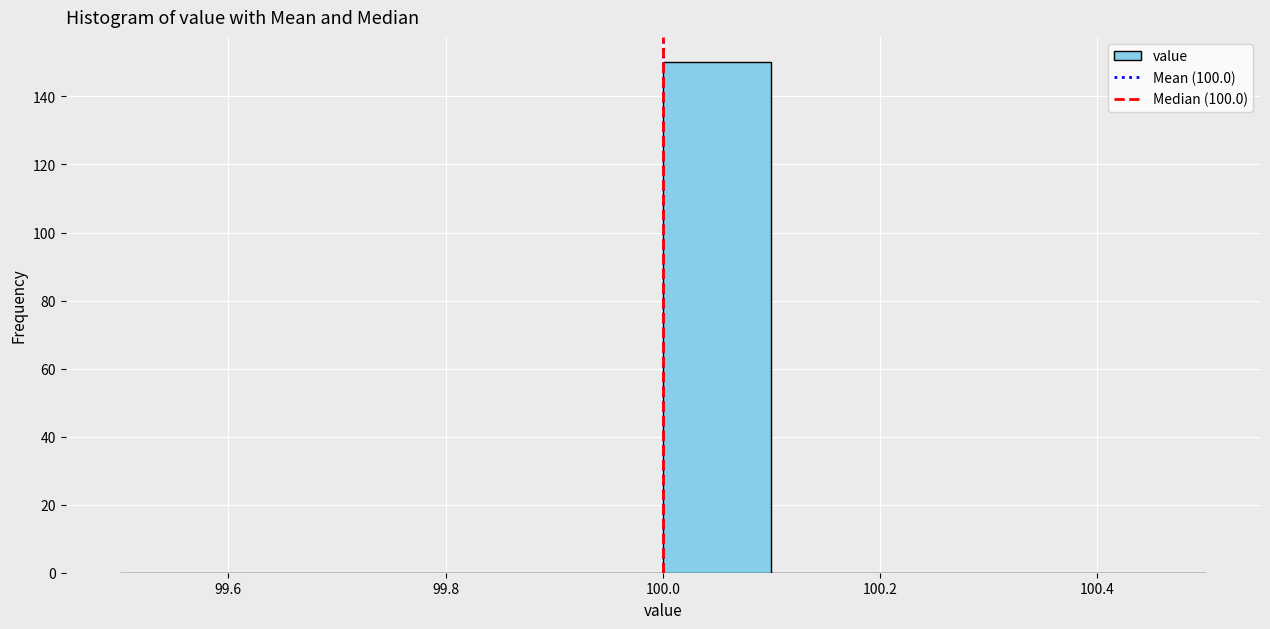

What is the height of the bar covering 100.0 to 100.1 on the x-axis? The values are not printed on the chart, so give them approximately, as read against the axis.

150